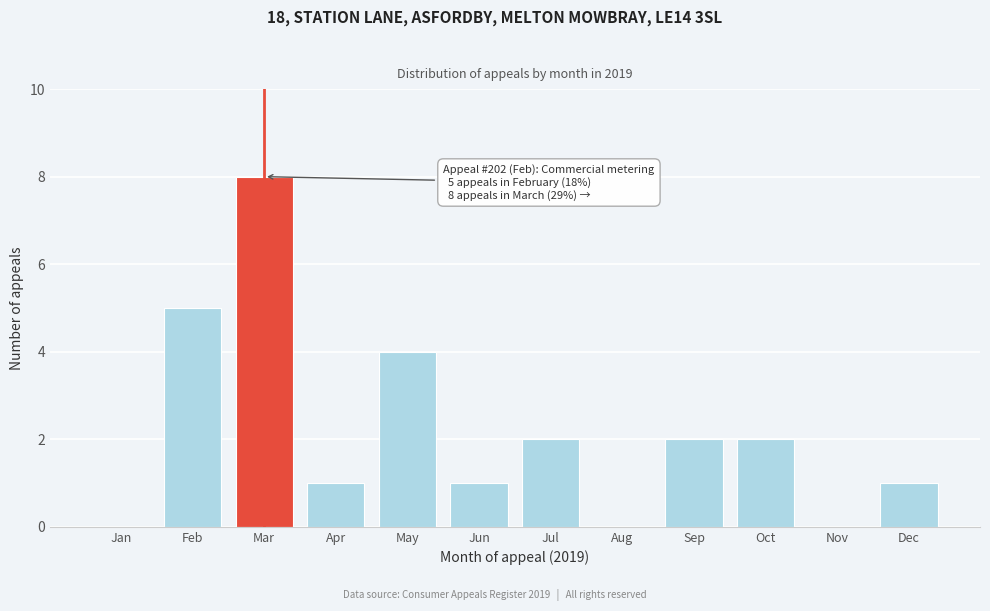

Reading left to right, what are all the values shown in this chart?

Jan=0	Feb=5	Mar=8	Apr=1	May=4	Jun=1	Jul=2	Aug=0	Sep=2	Oct=2	Nov=0	Dec=1